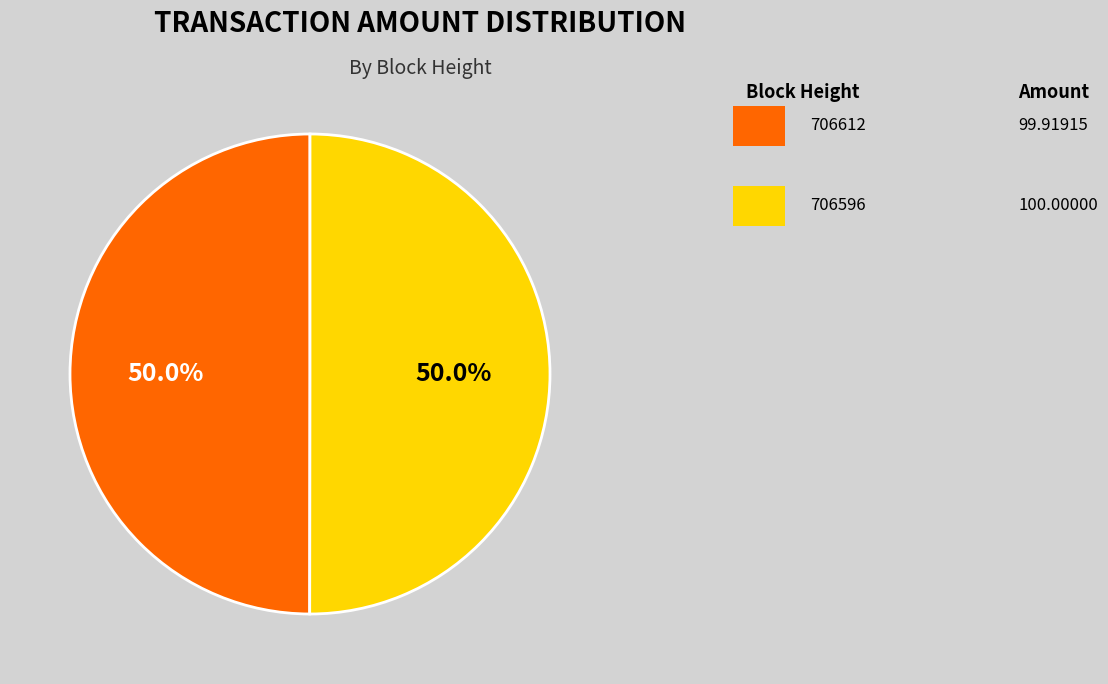

Is there any slice that represents more than half of the pie?

Yes